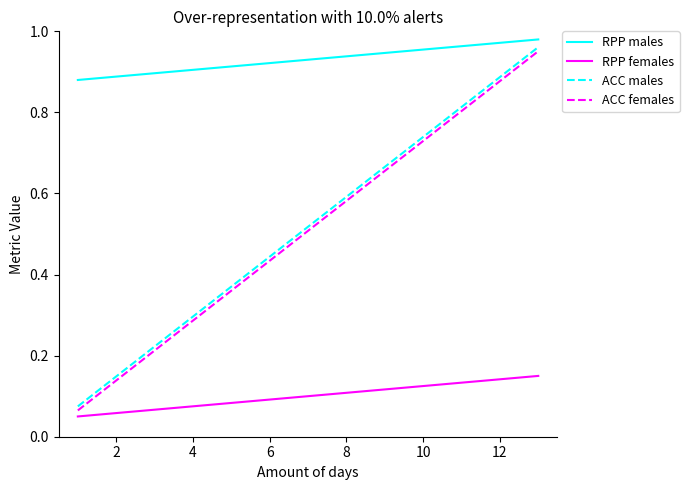

What is the sum of all RPP males values?

12.1